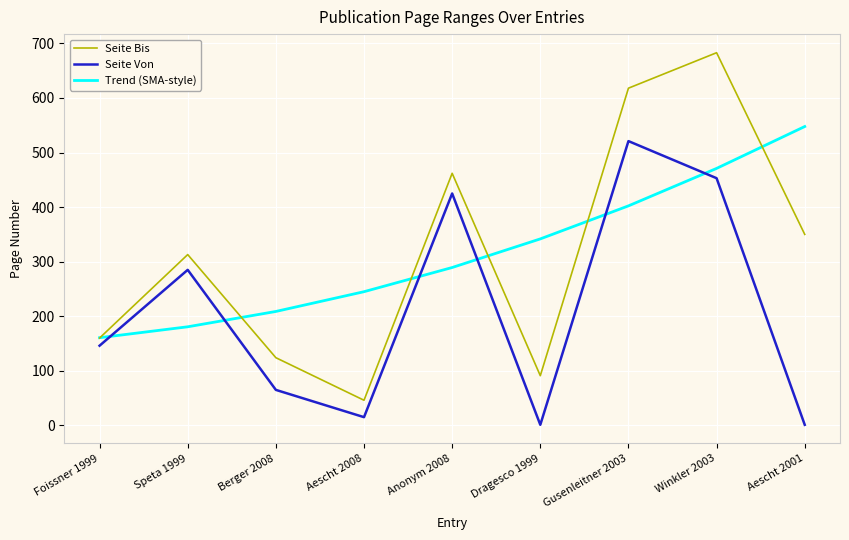

List the series in order of their peak value, lowest first.

Seite Von, Trend (SMA-style), Seite Bis